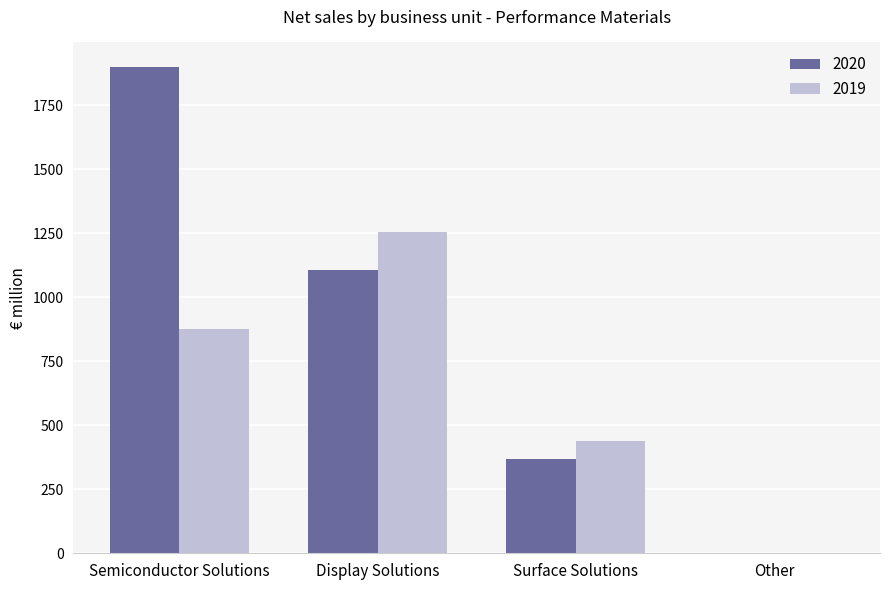

True or false: 2019 has a value of 90 at Surface Solutions.

False